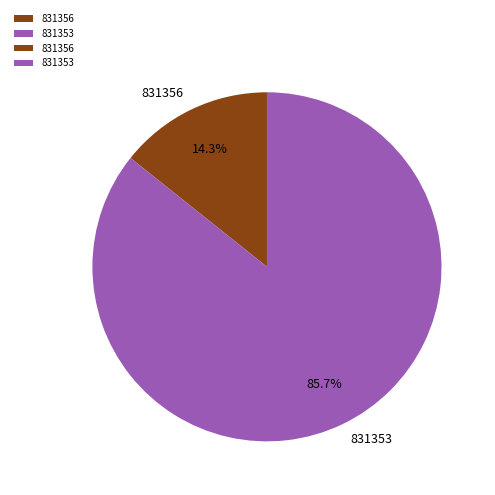

To the nearest percent, what is the average slice percentage?

50%